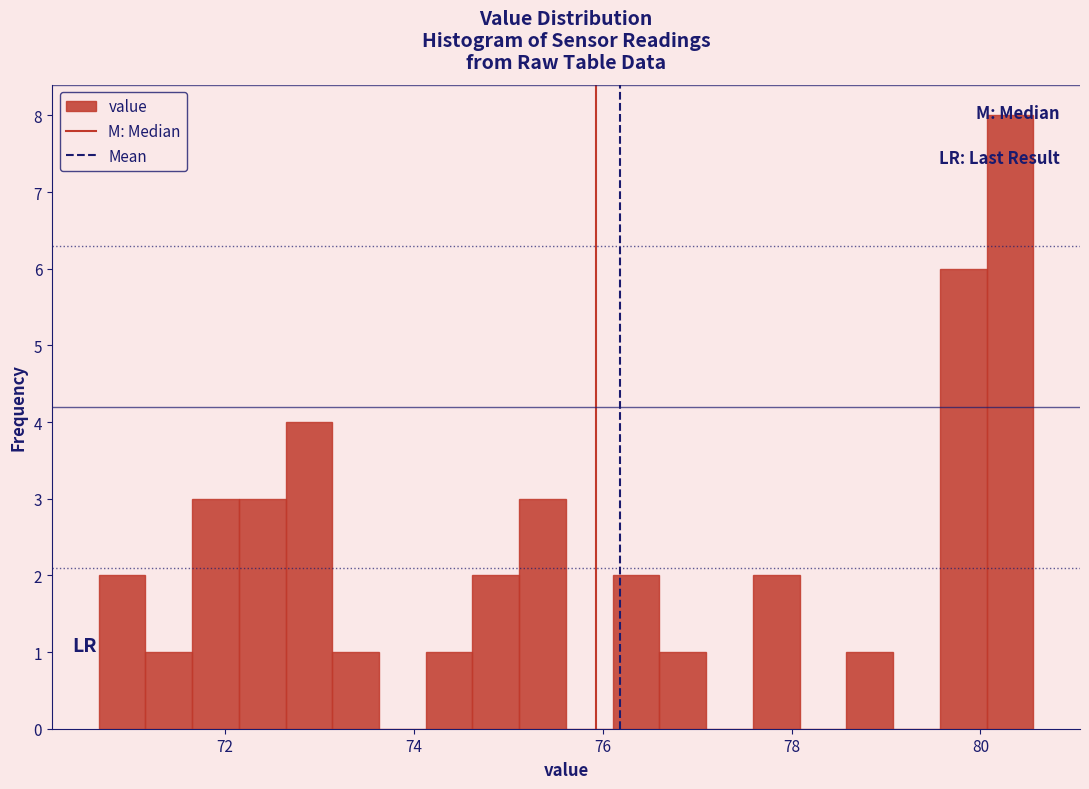

Read against the x-axis, roughly where is the centre of the tallest bar?

80.4